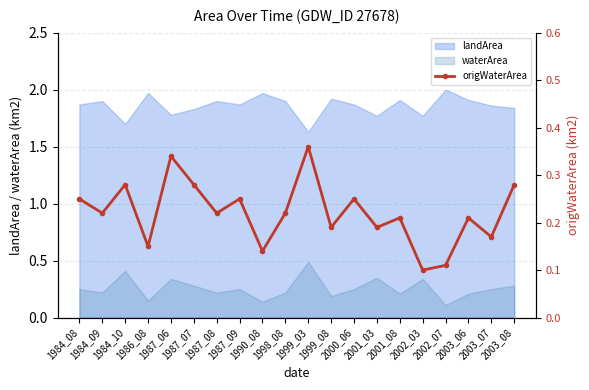

What is the value of the 4th point from the left?

0.1